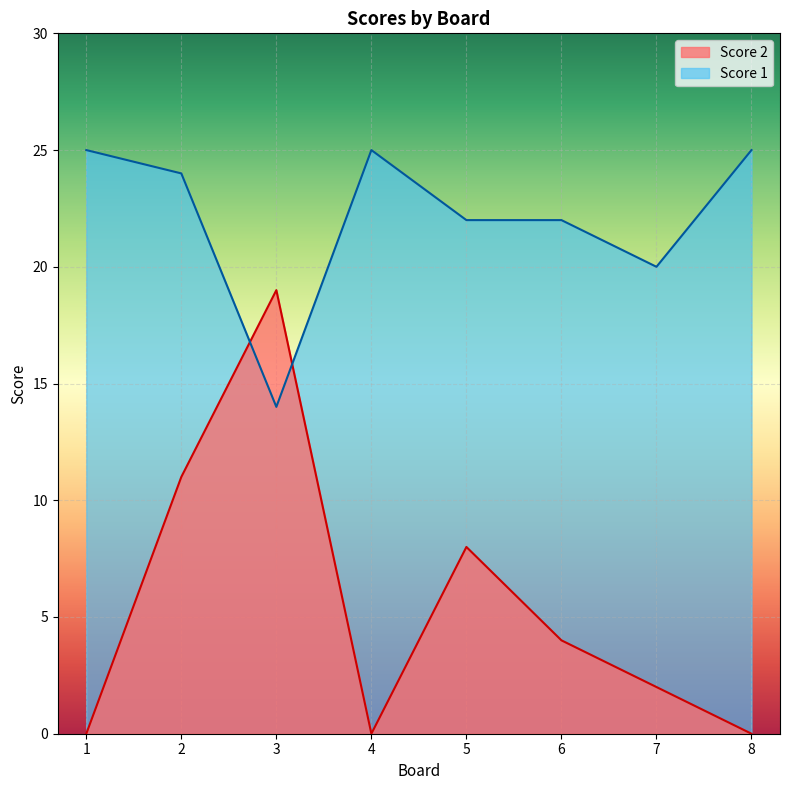

At which category is the sum across all series the highest?

2